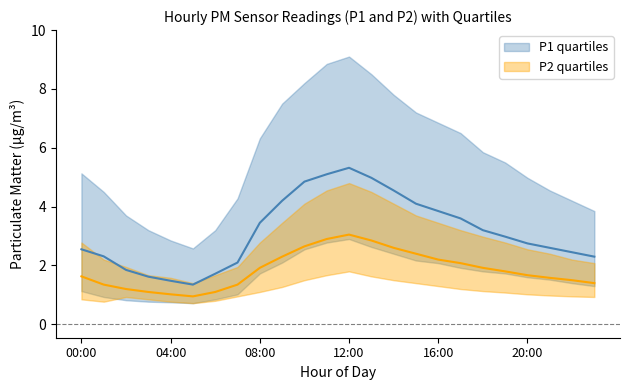

Where is the first local minimum for P2_upper?

05:00